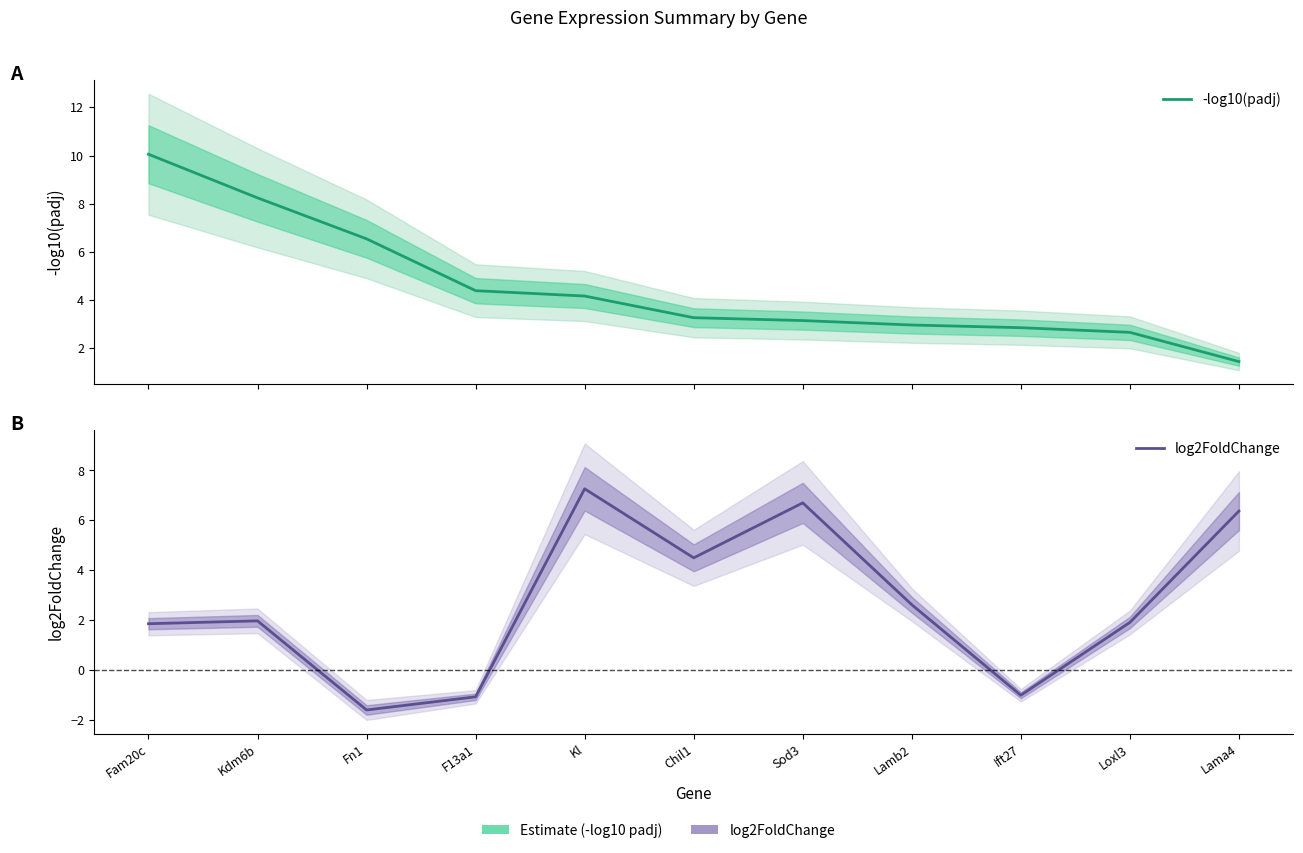

Reading left to right, extract all data points from this chart.

-log10(padj): 10.1	8.2	6.5	4.4	4.2	3.3	3.1	3.0	2.8	2.7	1.4
log2FoldChange: 1.9	2.0	-1.6	-1.1	7.3	4.5	6.7	2.6	-1.0	1.9	6.4